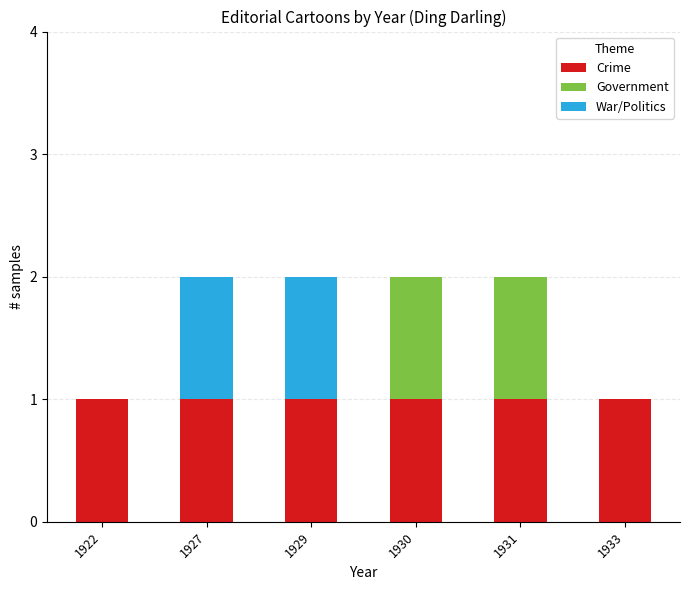

What is the total value across all series at 1922?

1